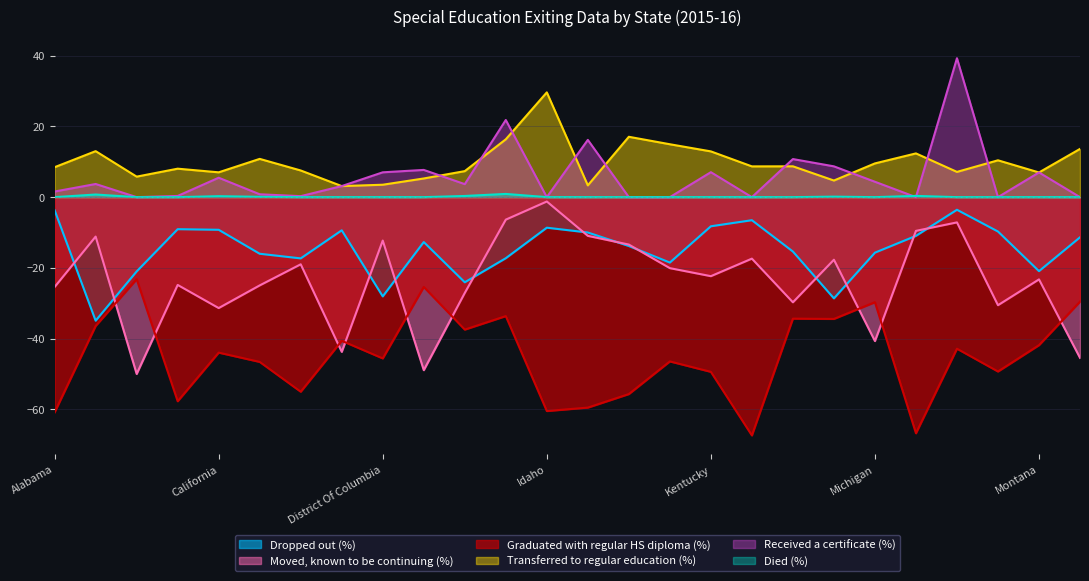

Is it true that Graduated with regular HS diploma (%) equals -28.5 at Mississippi?

False